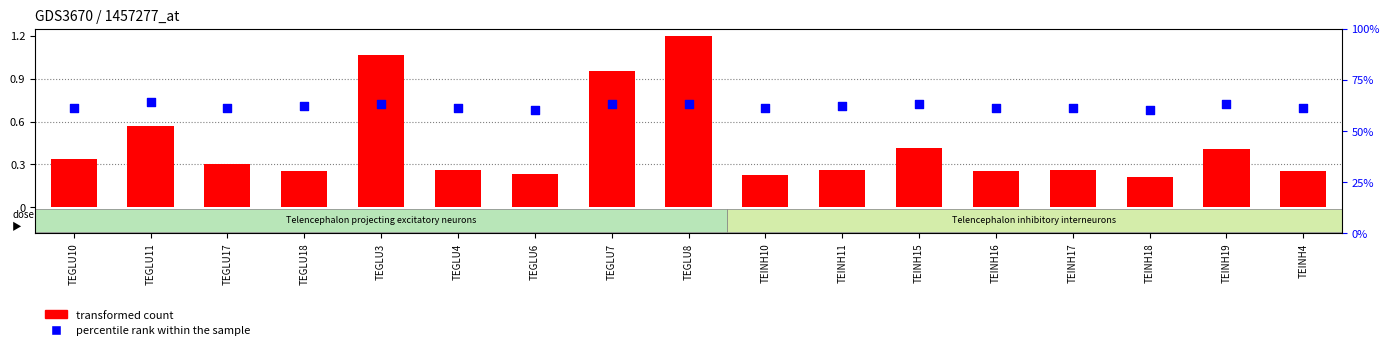

Which series has the largest Y range (max minus min)?

transformed count